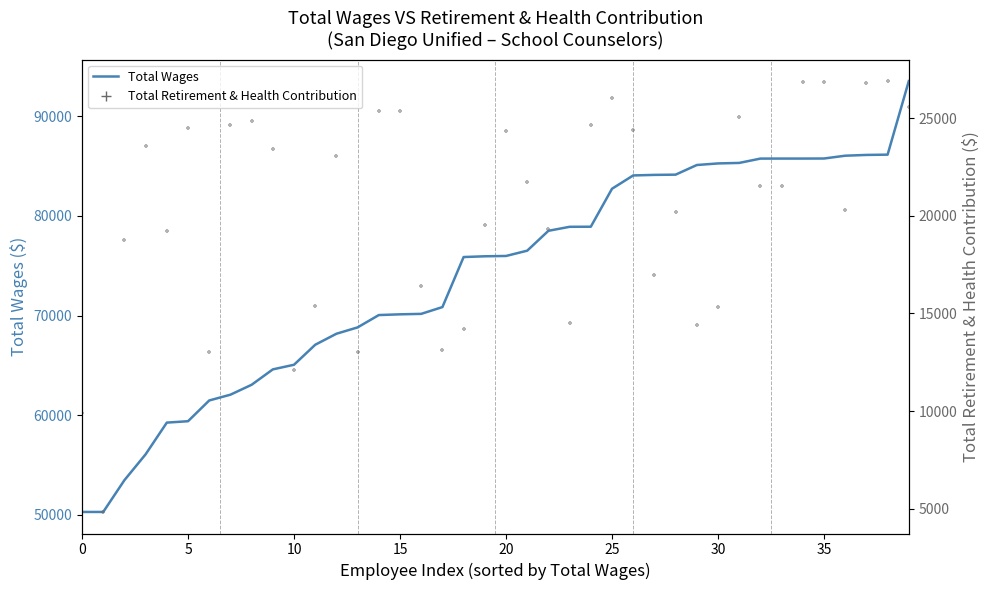

Which series contains the lowest Y value?

Total Retirement & Health Contribution